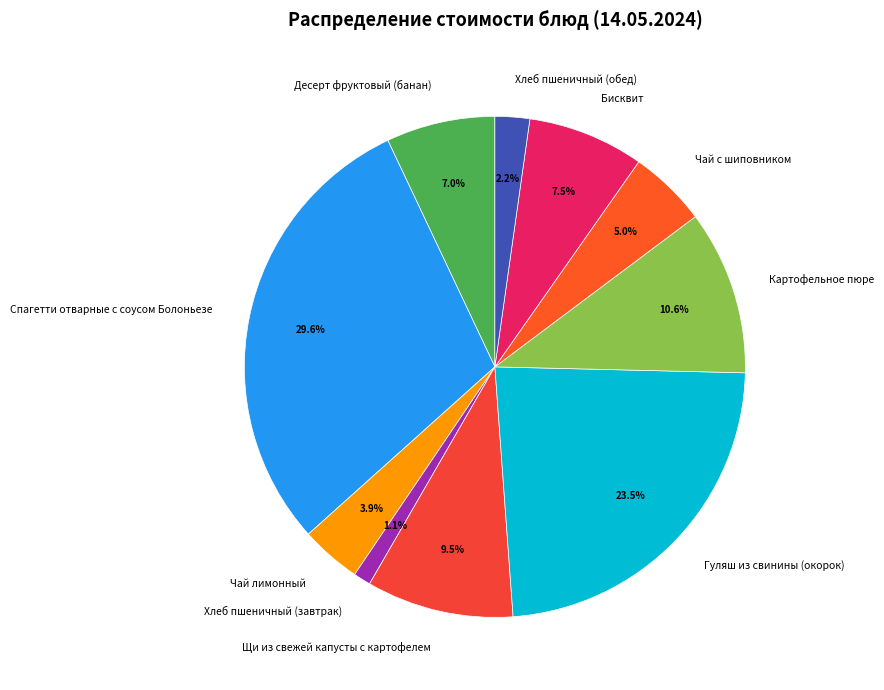

Which category has the biggest portion of the pie?

Спагетти отварные с соусом Болоньезе